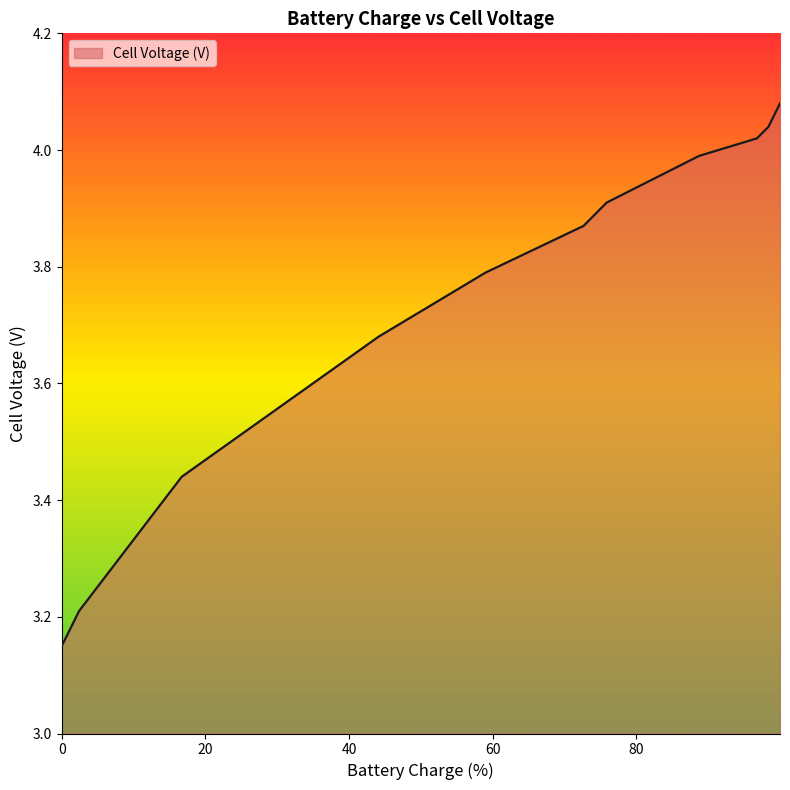

Does the chart have visible grid lines?

No